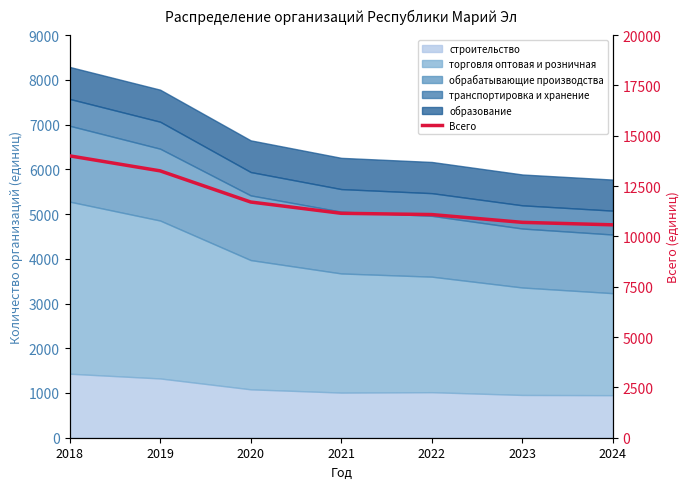

Reading left to right, transcribe all the data shown in this chart.

2018=14002	2019=13256	2020=11708	2021=11148	2022=11085	2023=10698	2024=10575